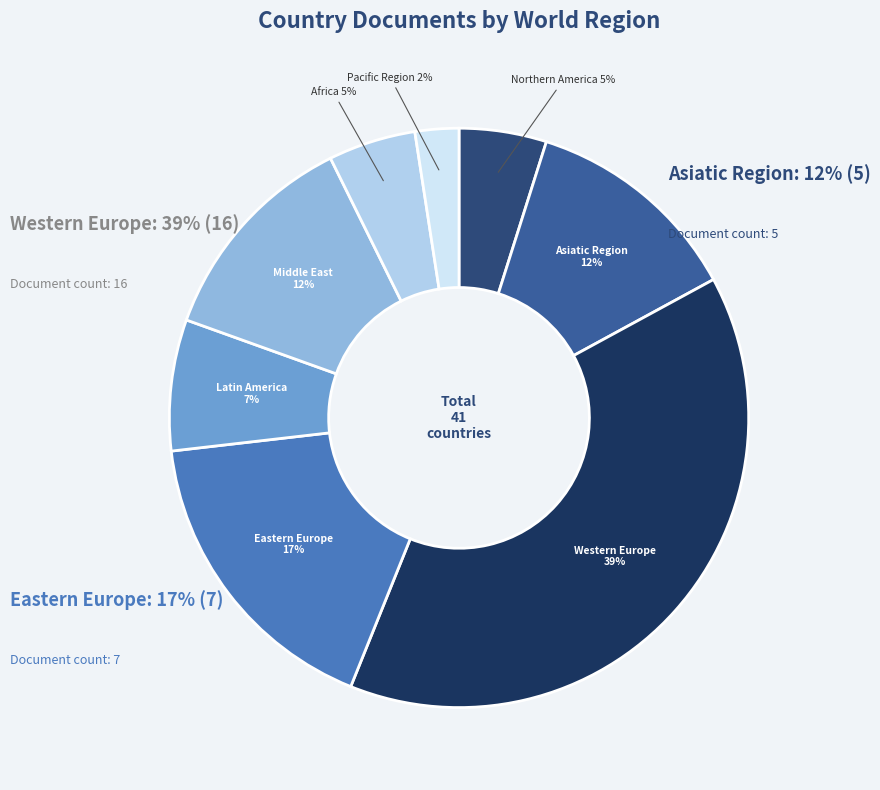

Rank the categories by value from highest to lowest.

Western Europe, Eastern Europe, Asiatic Region, Middle East, Latin America, Northern America, Africa, Pacific Region